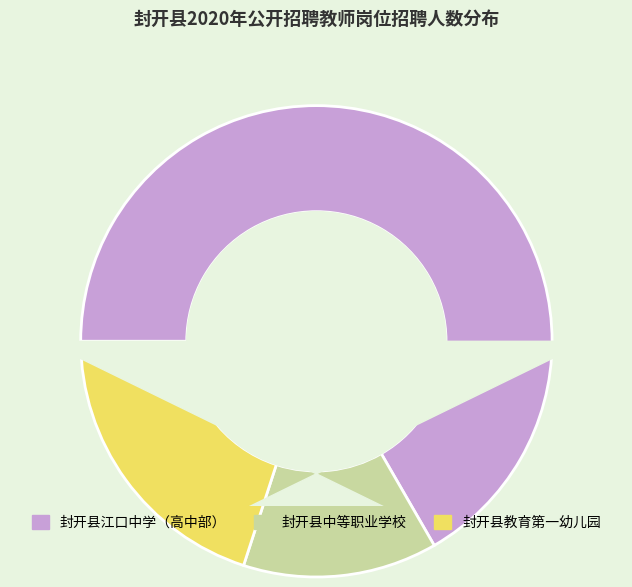

To the nearest percent, what percentage of the pie is 封开县中等职业学校?

13%